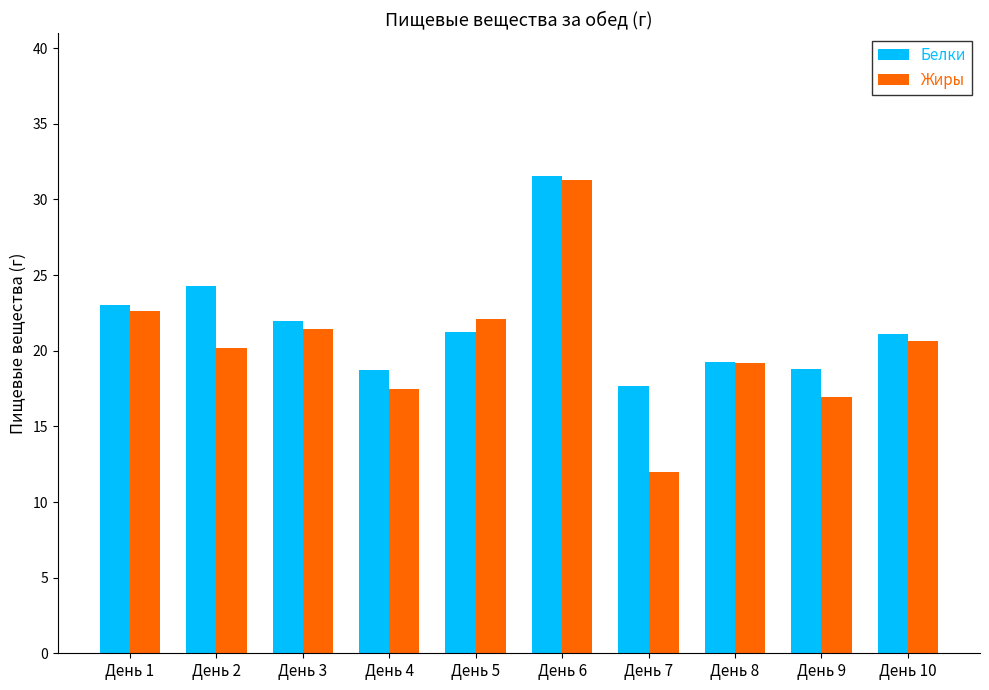

What is the difference between the highest and lowest values at День 5?

0.9